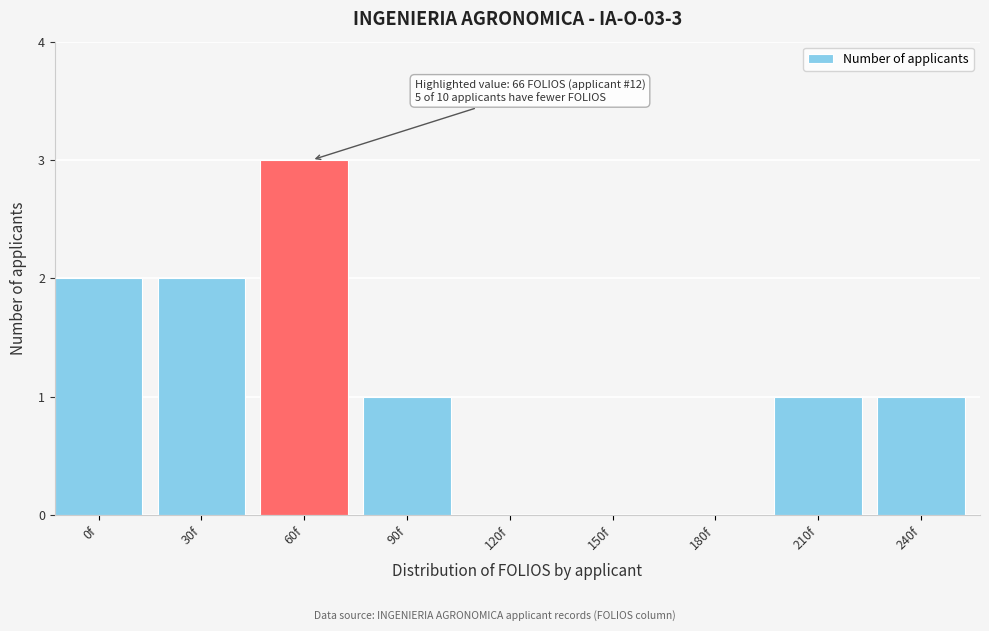

Reading right to left, transcribe all the data shown in this chart.

240f=1	210f=1	180f=0	150f=0	120f=0	90f=1	60f=3	30f=2	0f=2